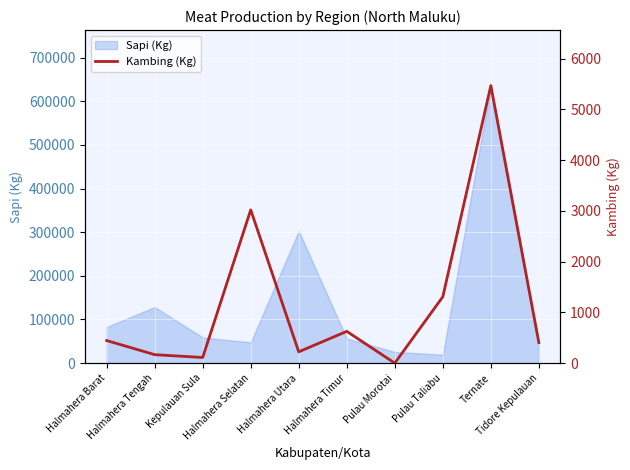

What is the minimum value for Sapi (Kg)?

19308.9